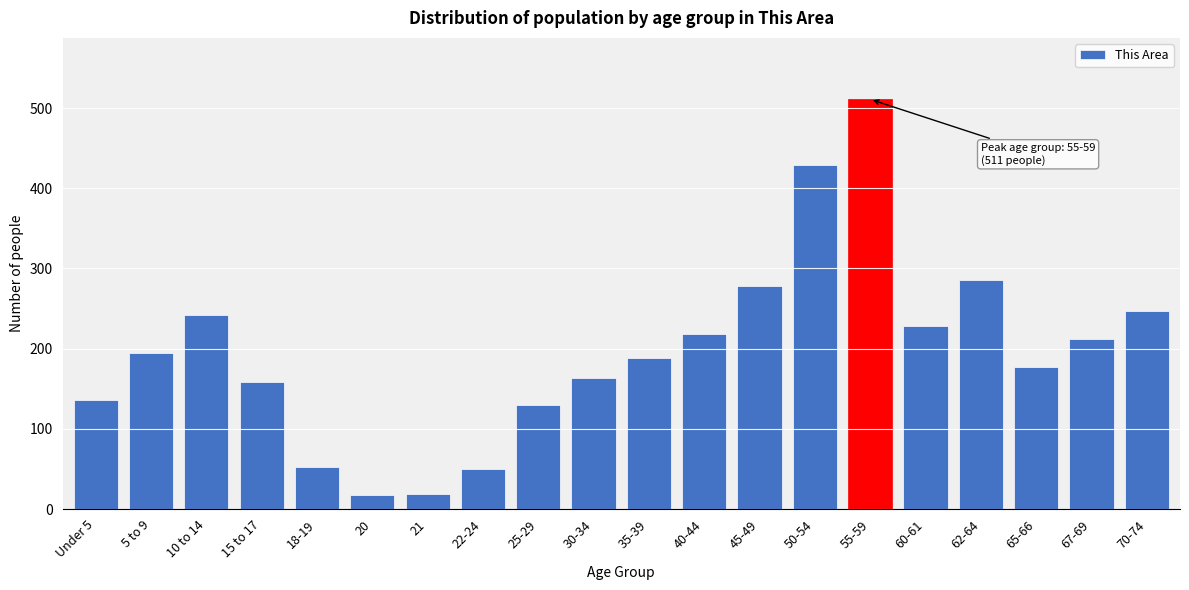

What is the difference between the maximum and minimum values?

493